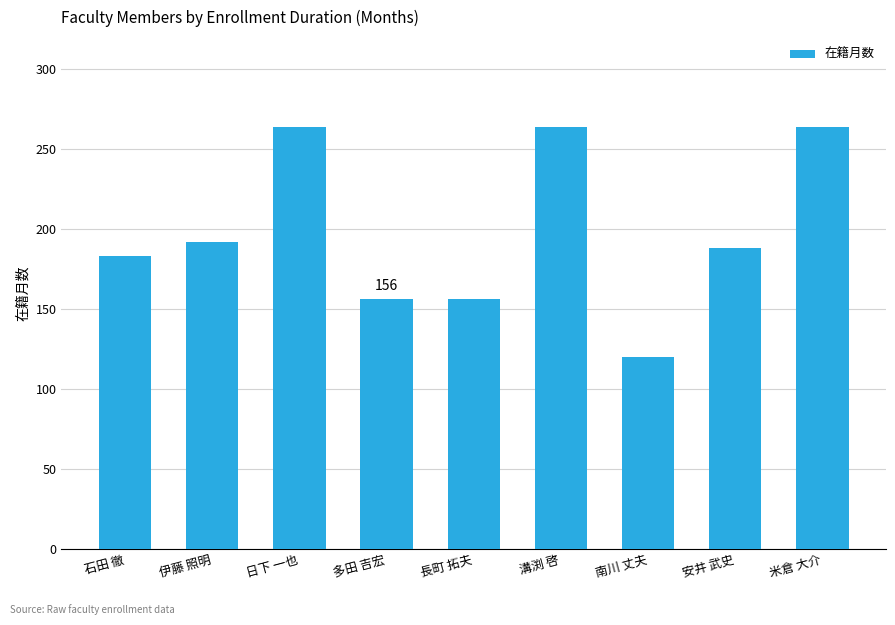

Is it true that the value at 安井 武史 is 188?

True